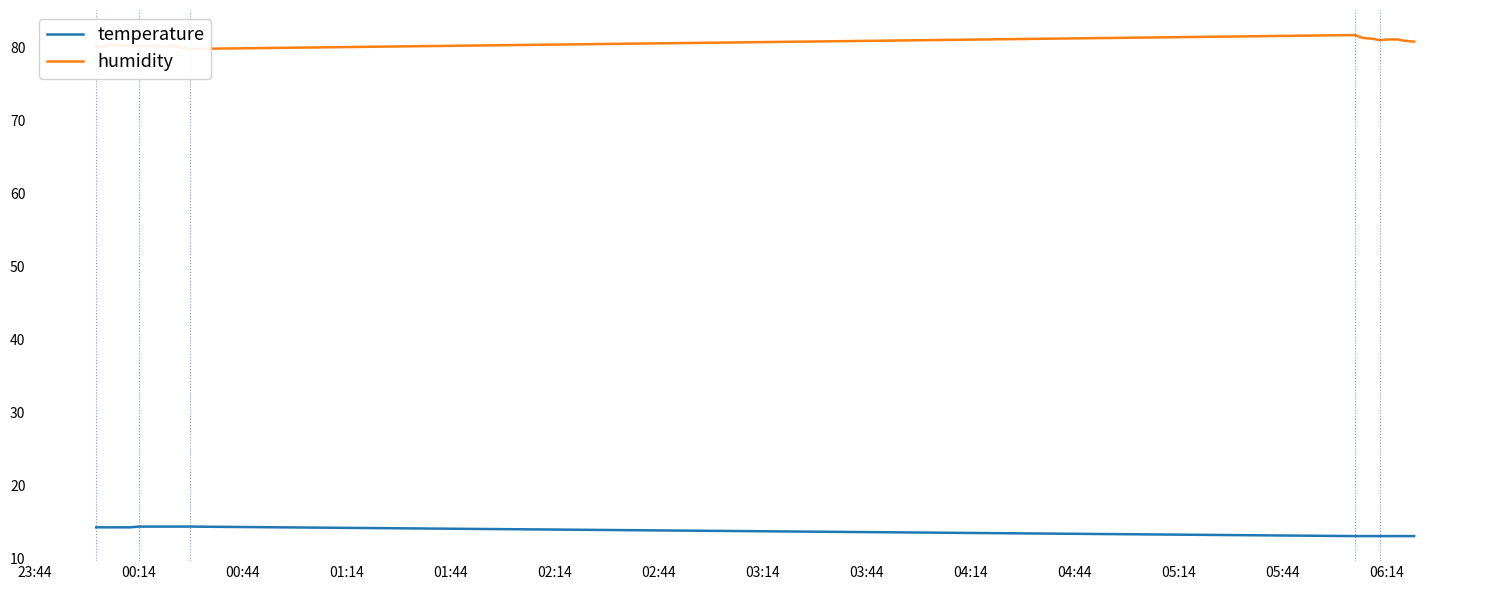

True or false: humidity and temperature cross at least once.

False